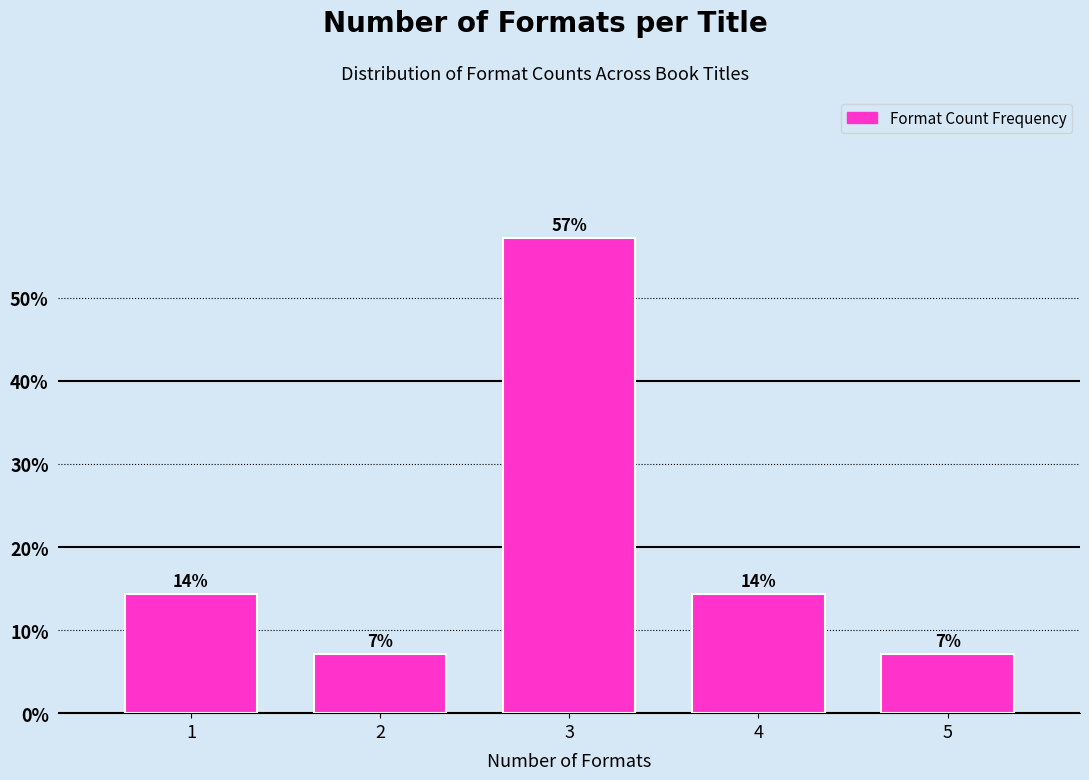

How many bars are there in total?

5